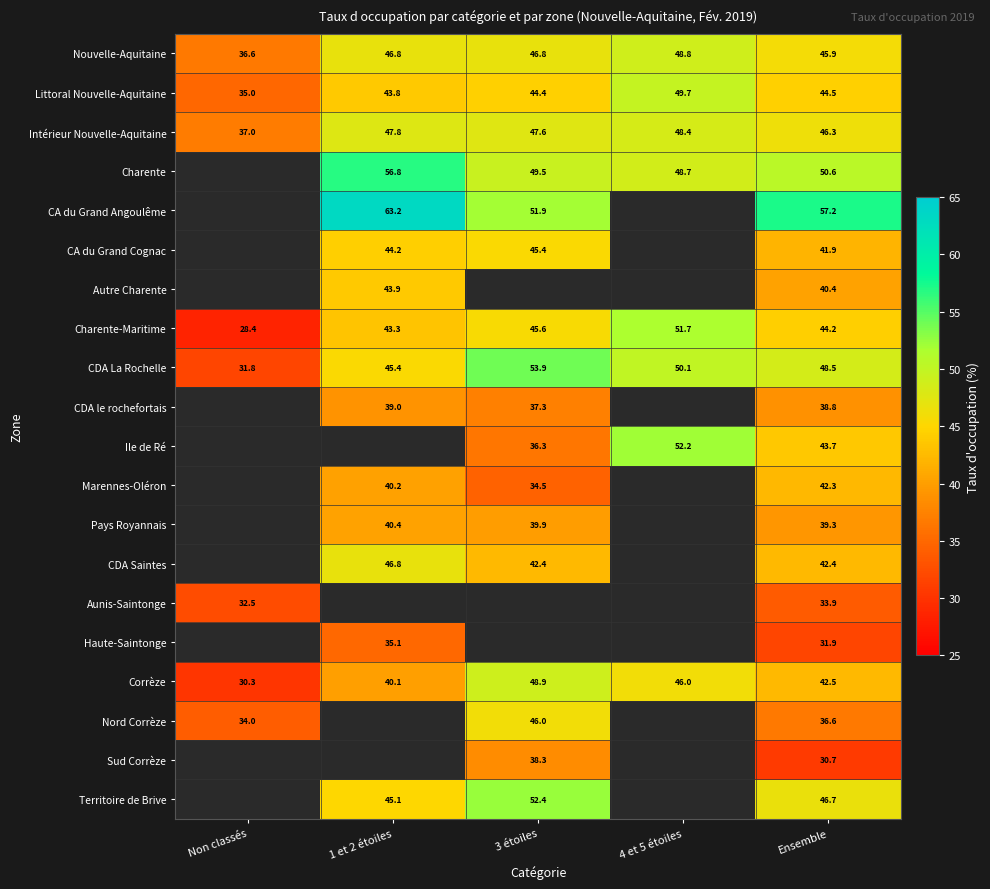

How many positive values does the Pays Royannais series have?

3